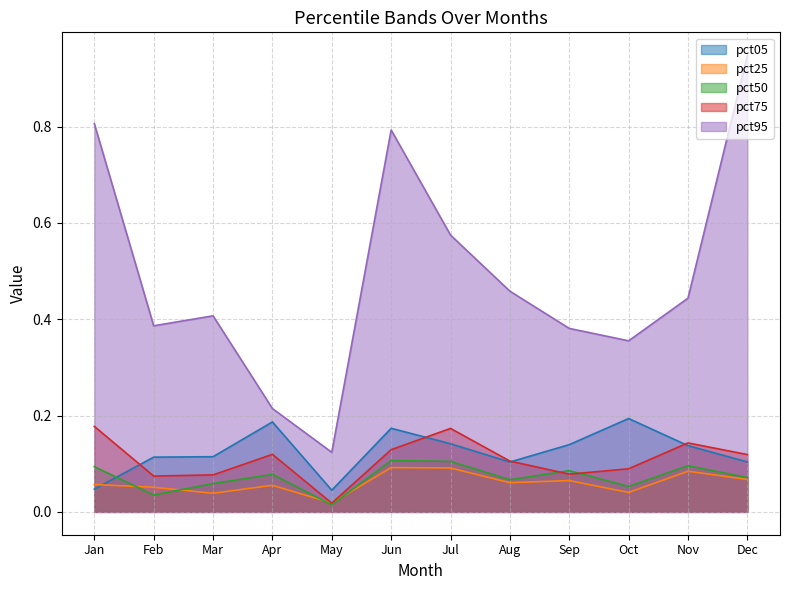

Which has a higher value, Feb or Aug?

Feb